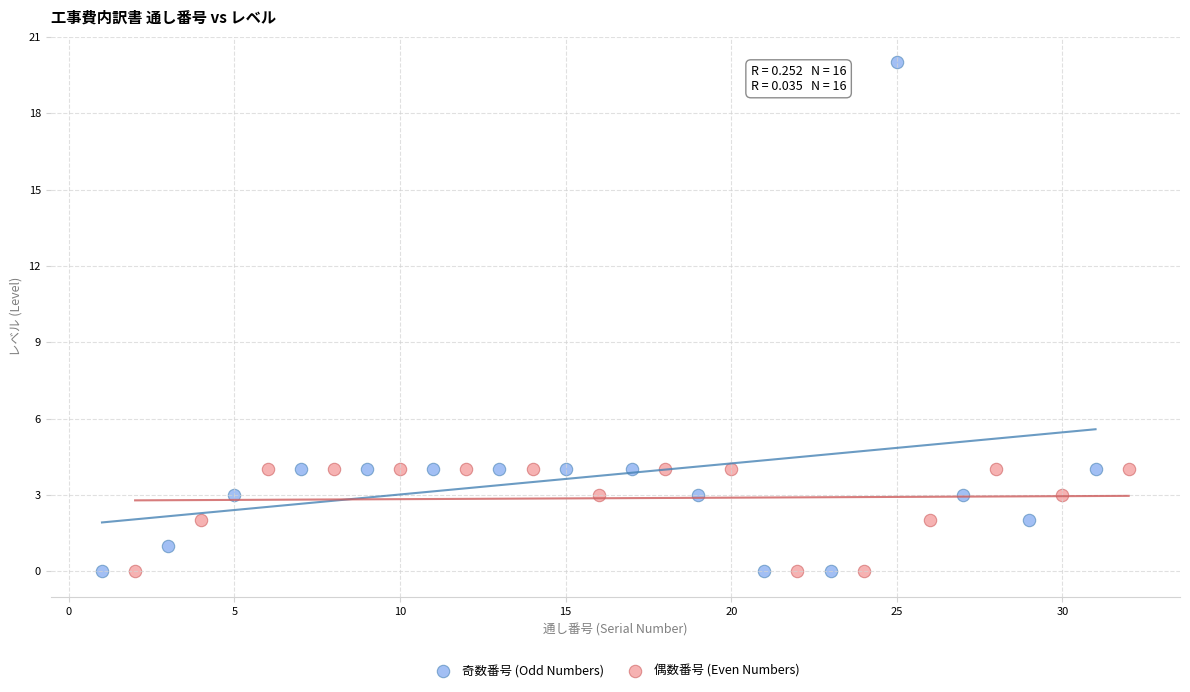

Which series reaches the maximum Y coordinate?

奇数番号 (Odd Numbers)